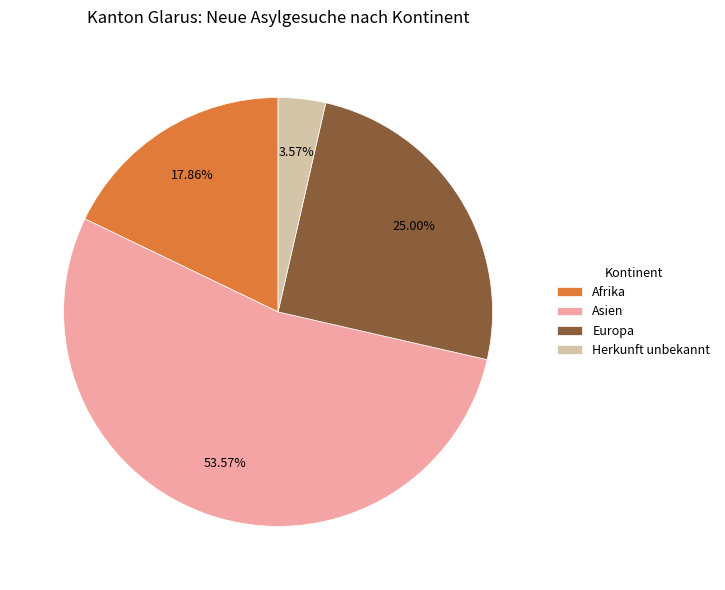

Rank the categories by value from highest to lowest.

Asien, Europa, Afrika, Herkunft unbekannt